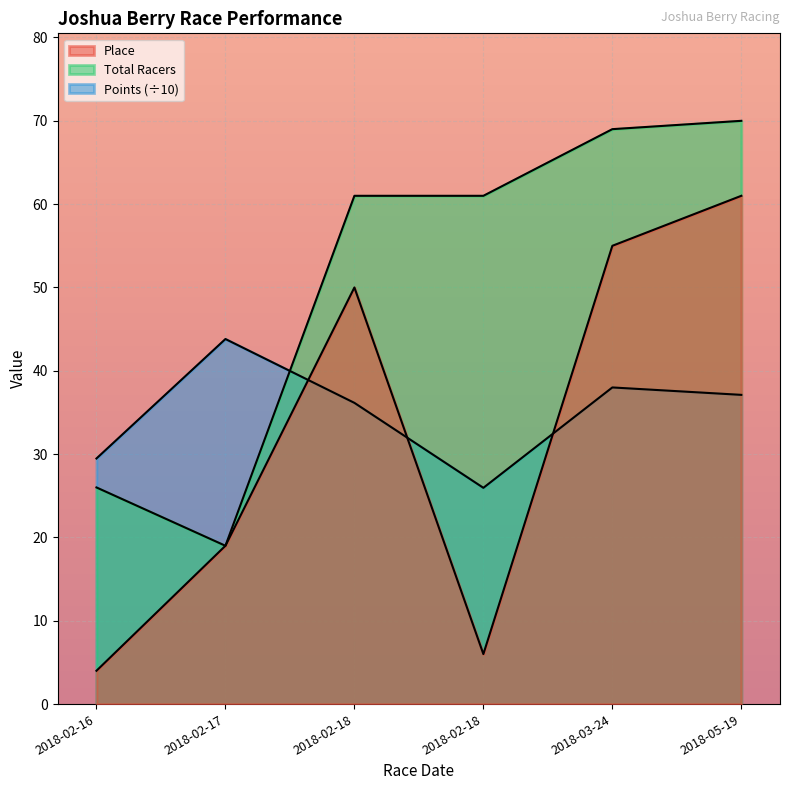

Is the value of Points at 2018-02-17 greater than the value of Place at 2018-03-24?

No